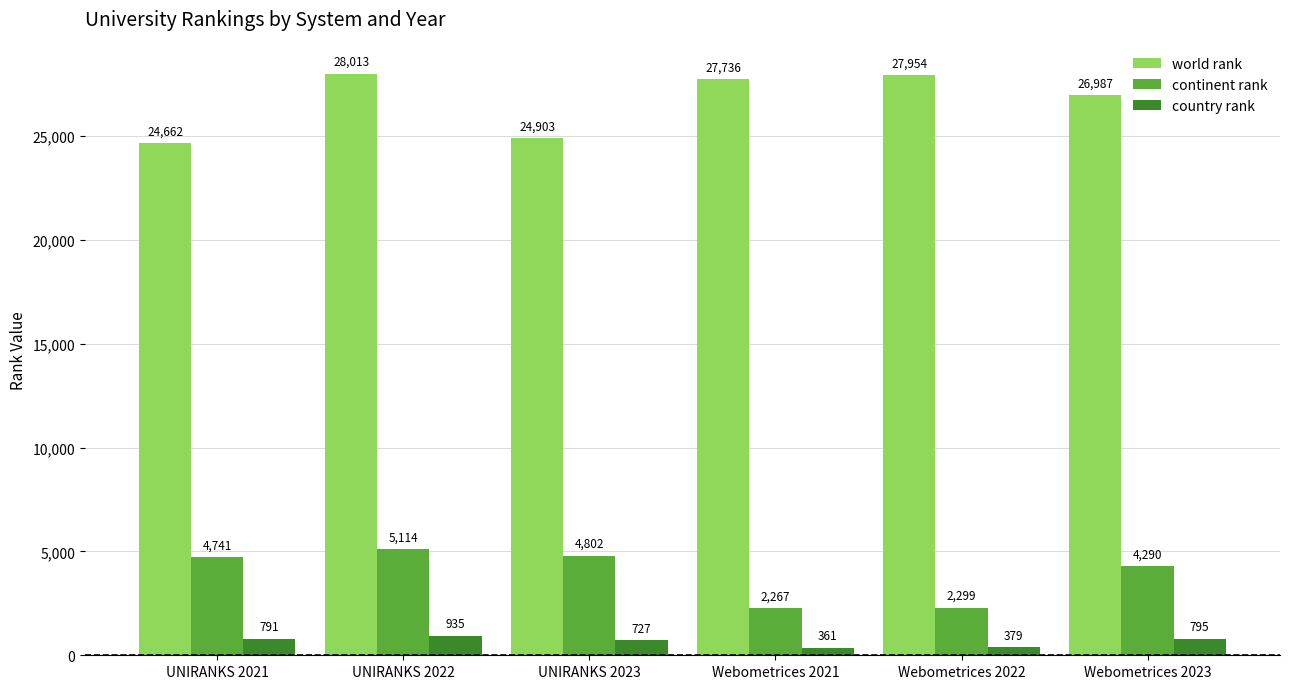

Reading left to right, transcribe all the data shown in this chart.

world rank: 24662	28013	24903	27736	27954	26987
continent rank: 4741	5114	4802	2267	2299	4290
country rank: 791	935	727	361	379	795